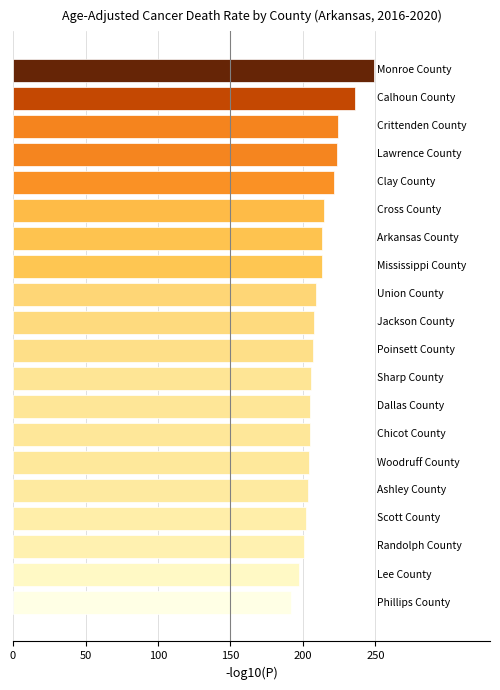

What is the value of the 16th bar from the top?

203.7